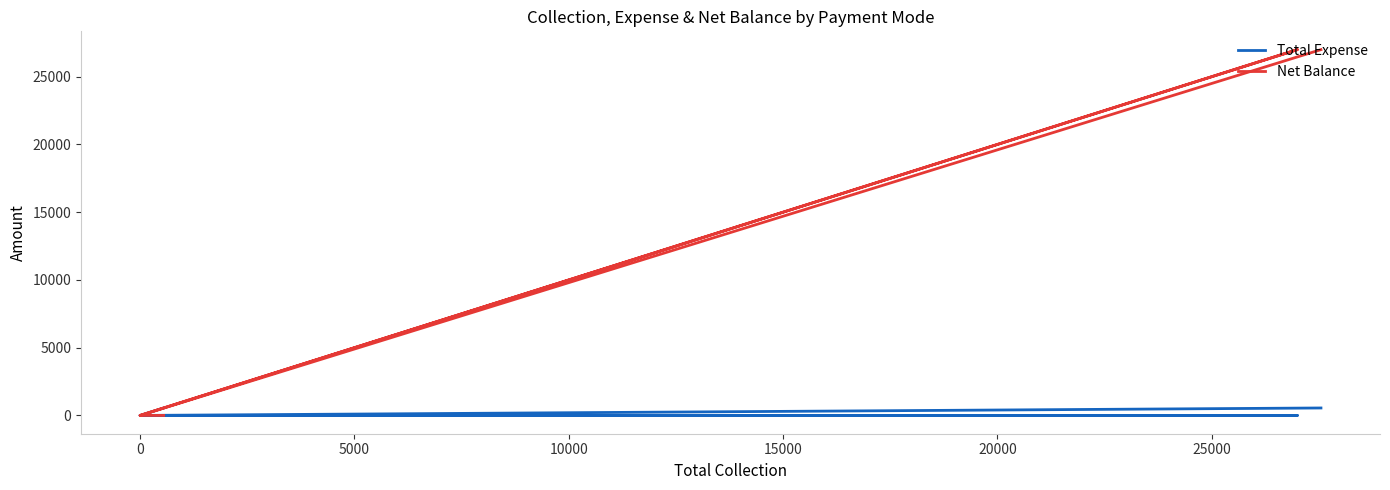

True or false: Net Balance and Total Expense cross at least once.

False